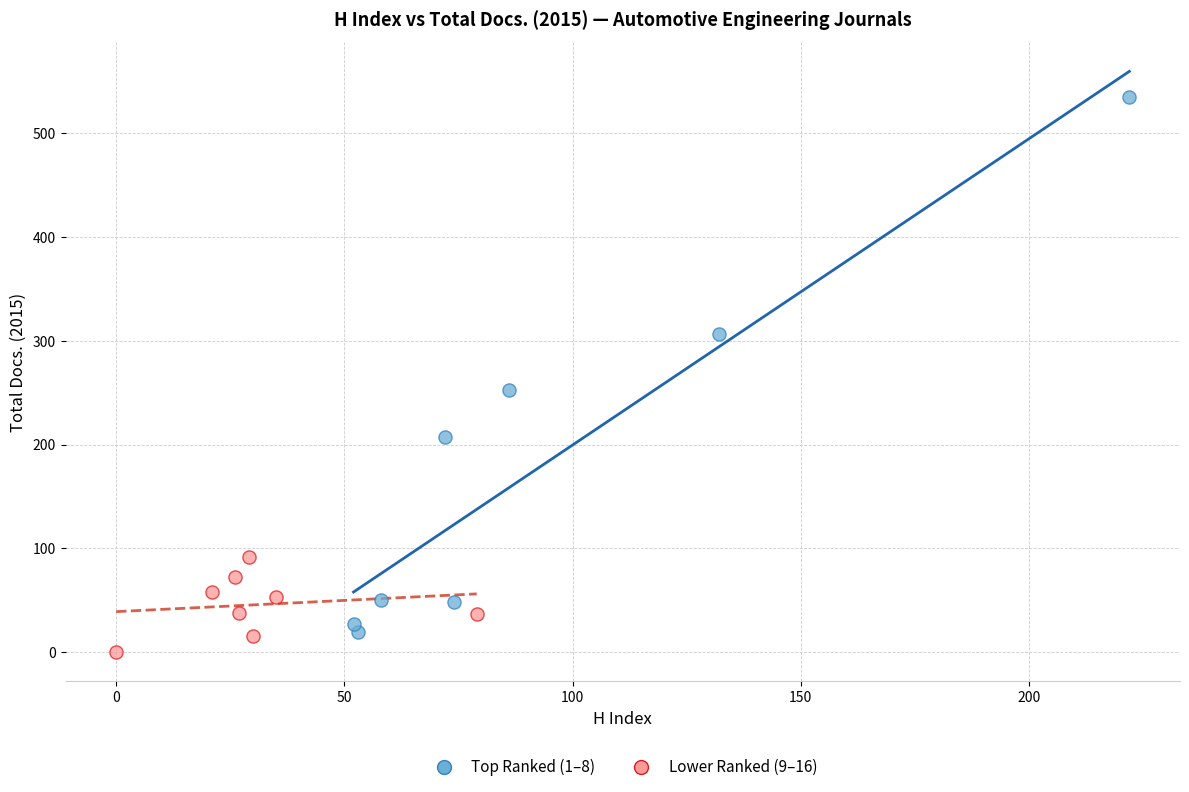

Which series contains the highest Y value?

Top Ranked (1–8)